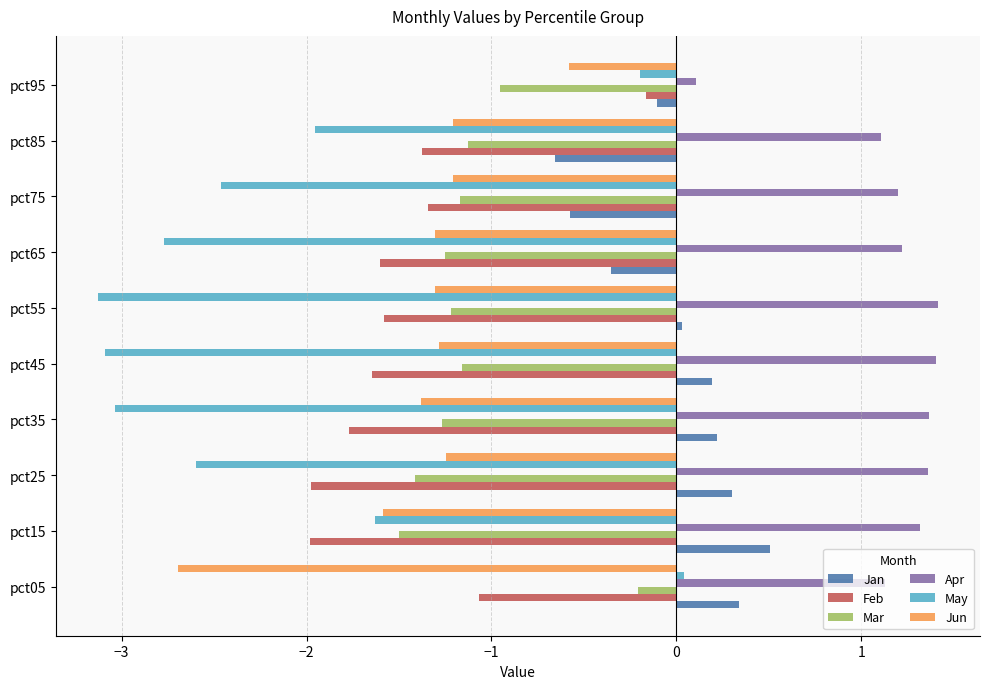

The May series shows 0.0 at pct05. True or false?

True